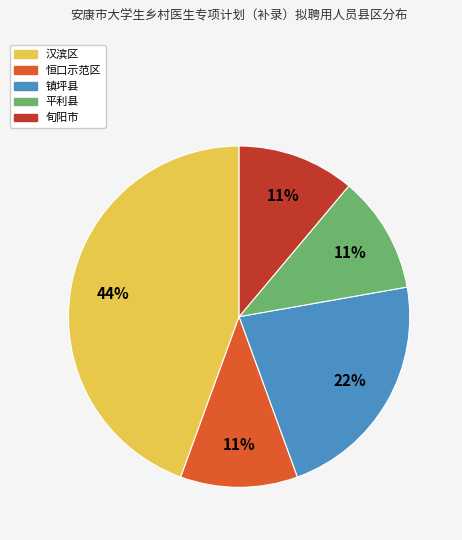

To the nearest percent, what is the combined percentage of 旬阳市 and 汉滨区?

56%